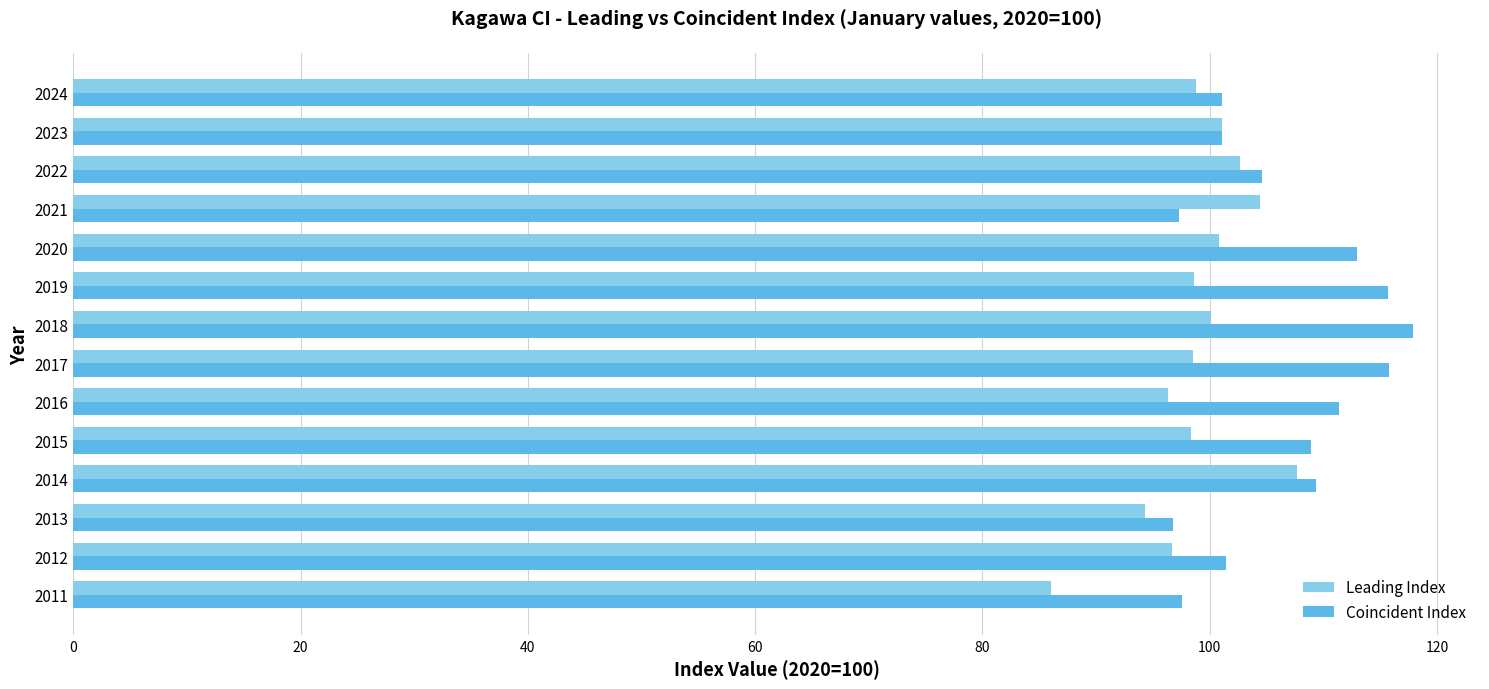

What are all the series names shown in the legend?

Leading Index, Coincident Index